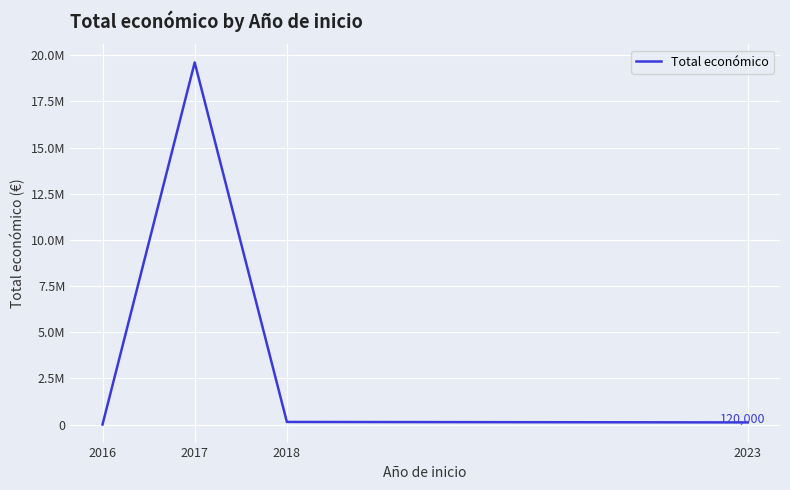

List the labels in order of value, smallest first.

2016, 2023, 2018, 2017